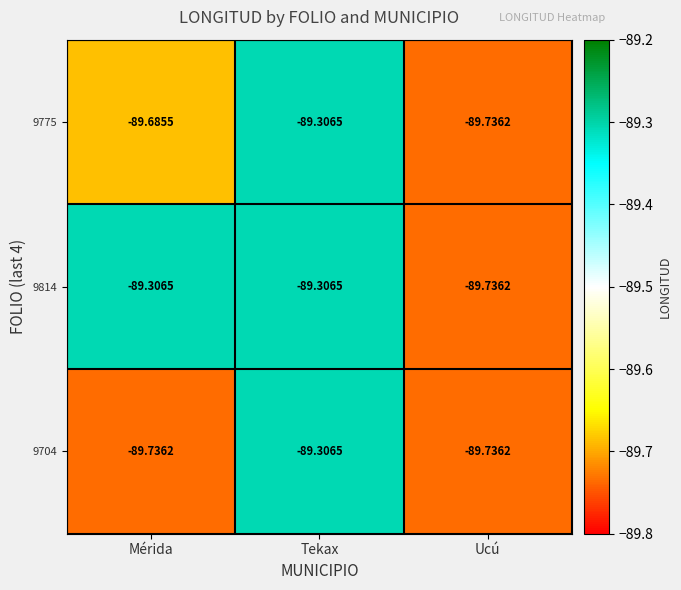

List the labels in order of 9775 value, largest first.

Tekax, Mérida, Ucú